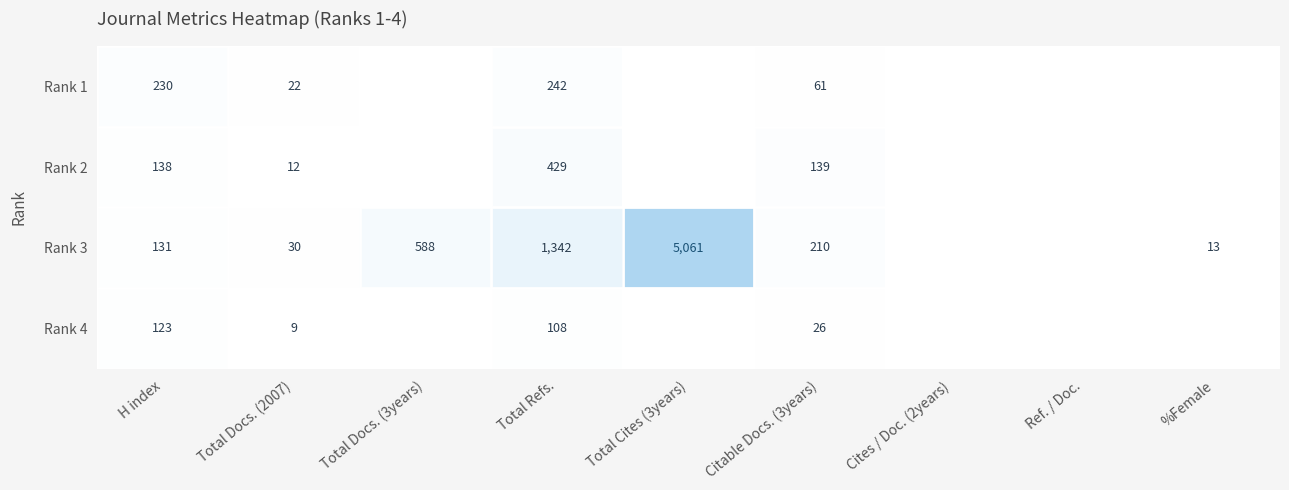

What is the total value across all series at Citable Docs. (3years)?

436